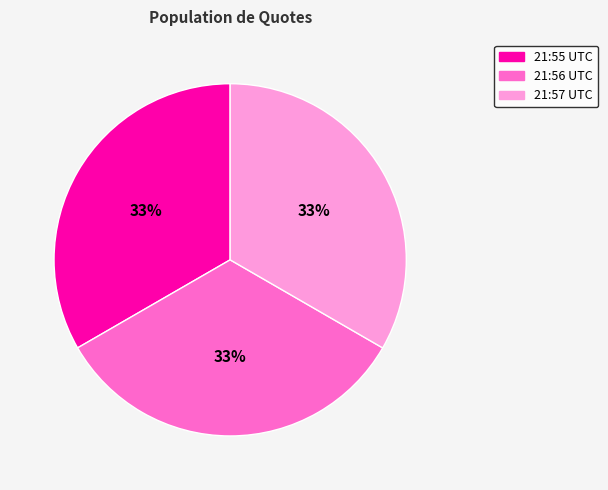

To the nearest percent, what is the average slice percentage?

33%